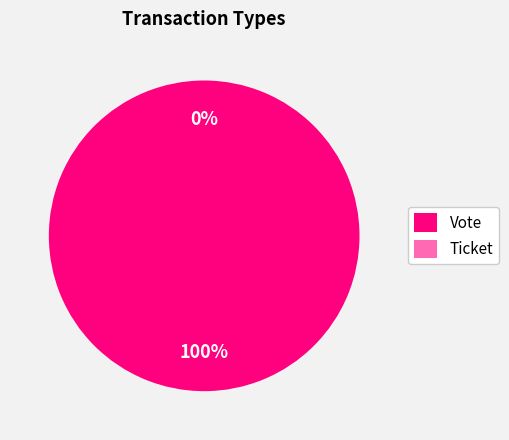

Count the number of slices in the pie.

2